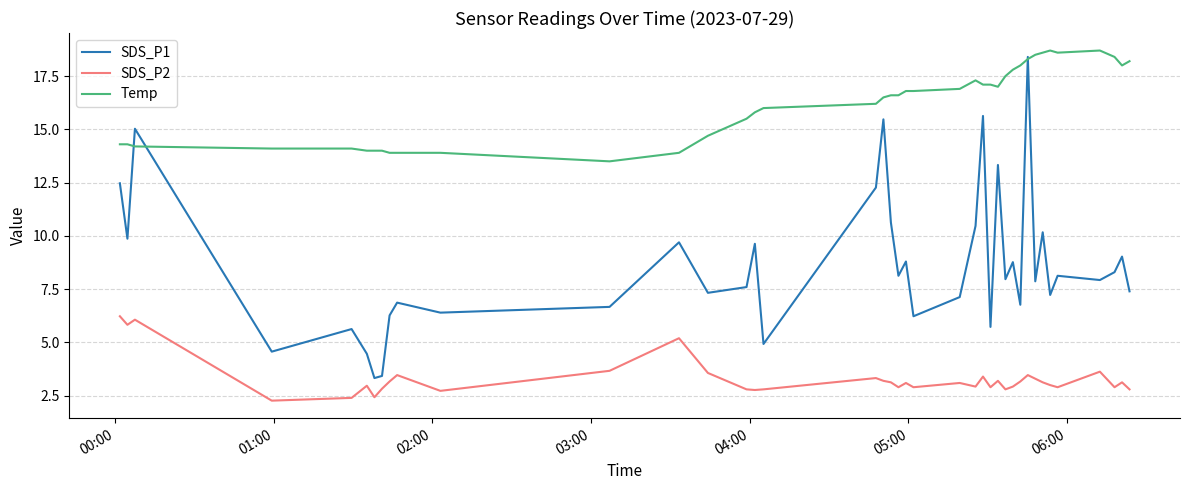

Which series has the largest total across all categories?

Temp